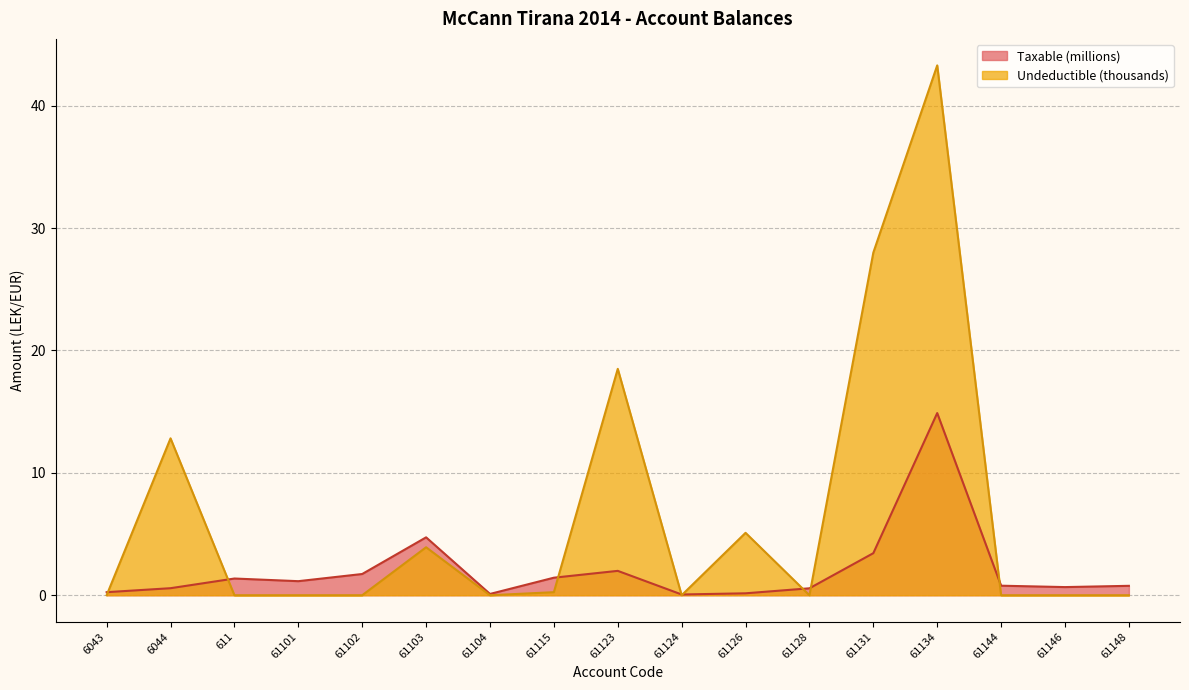

Reading left to right, extract all data points from this chart.

Taxable: 6043=0.3	6044=0.6	611=1.4	61101=1.1	61102=1.7	61103=4.7	61104=0.1	61115=1.4	61123=2.0	61124=0.1	61126=0.2	61128=0.6	61131=3.4	61134=14.9	61144=0.8	61146=0.7	61148=0.8
Undeductible: 6043=0.0	6044=12.8	611=0.0	61101=0.0	61102=0.0	61103=3.9	61104=0.0	61115=0.2	61123=18.5	61124=0.0	61126=5.1	61128=0.0	61131=28.0	61134=43.3	61144=0.0	61146=0.0	61148=0.0